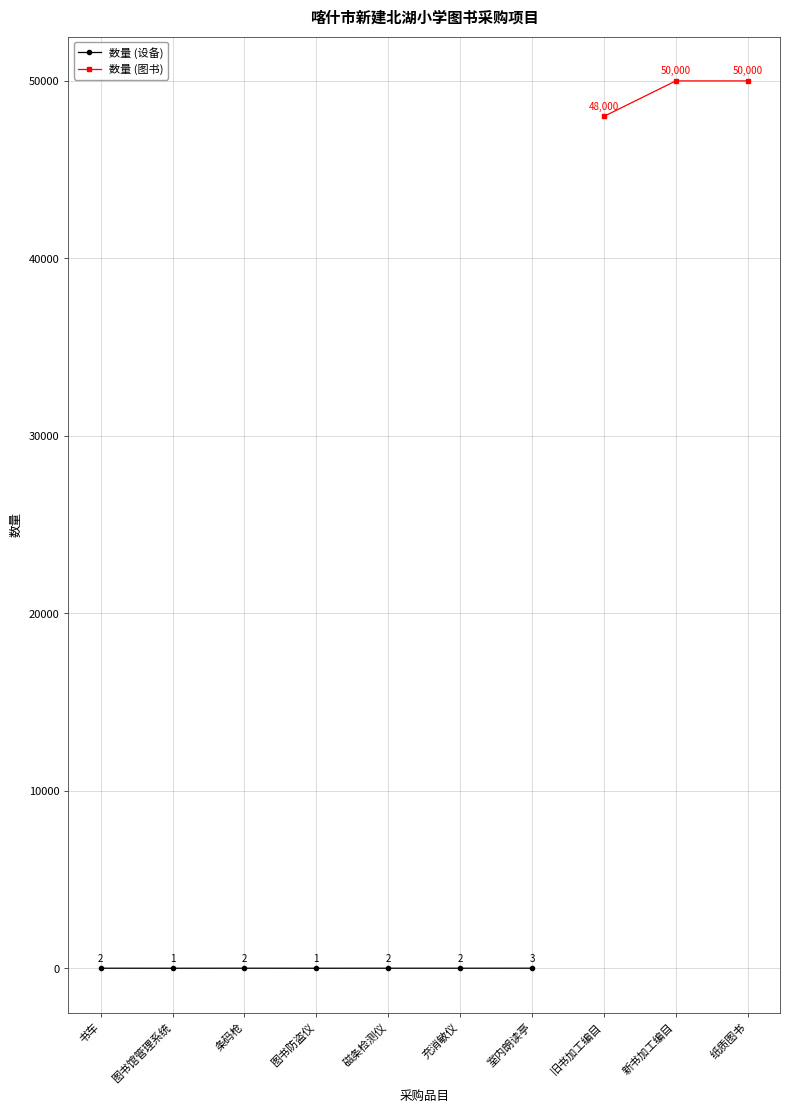

Count the number of values greater than 2.

4